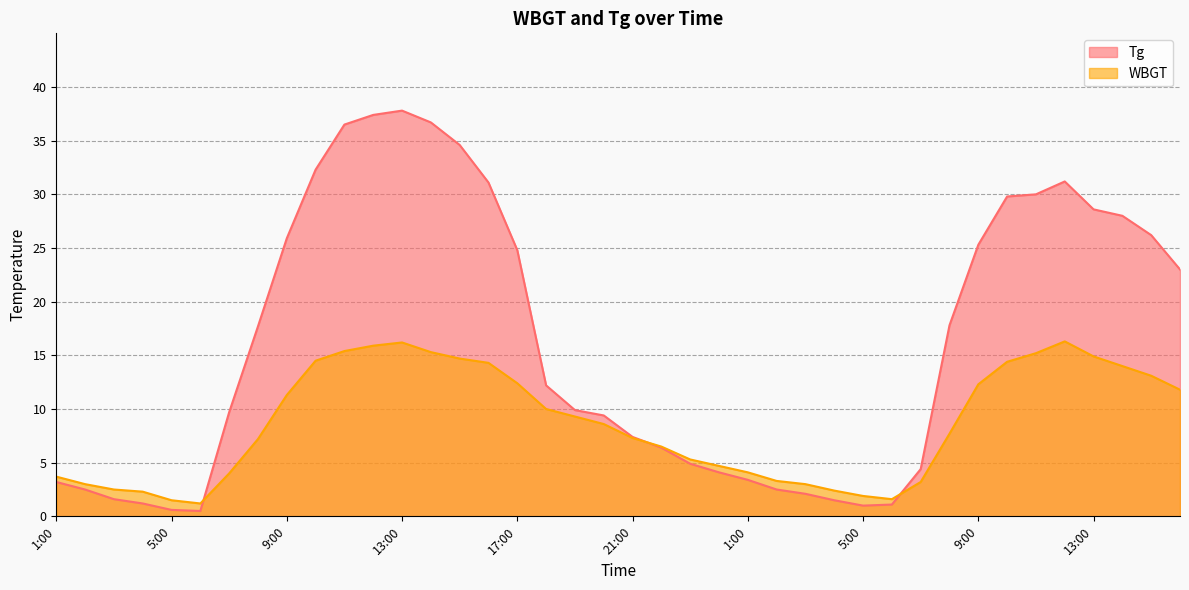

Where is the first local maximum for Tg?

13:00